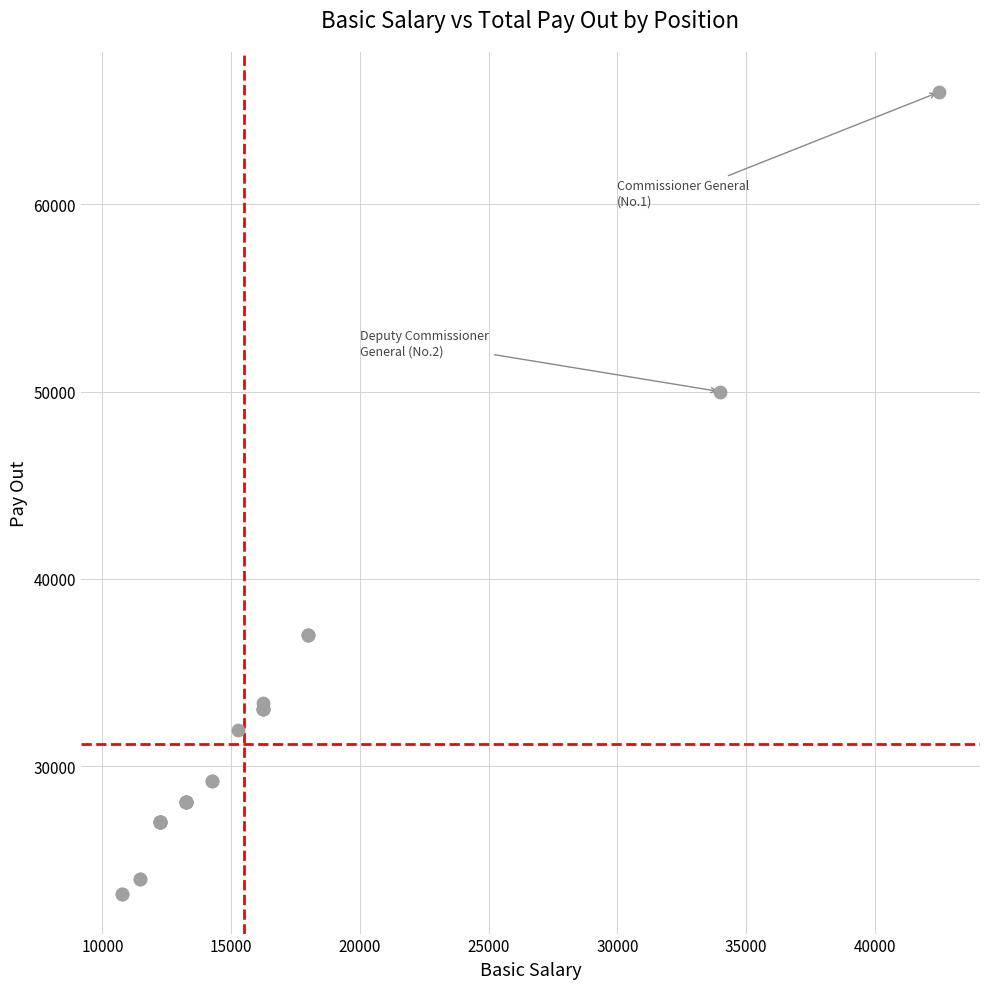

What Y value in the scatter plot is closest to 44600?

50000